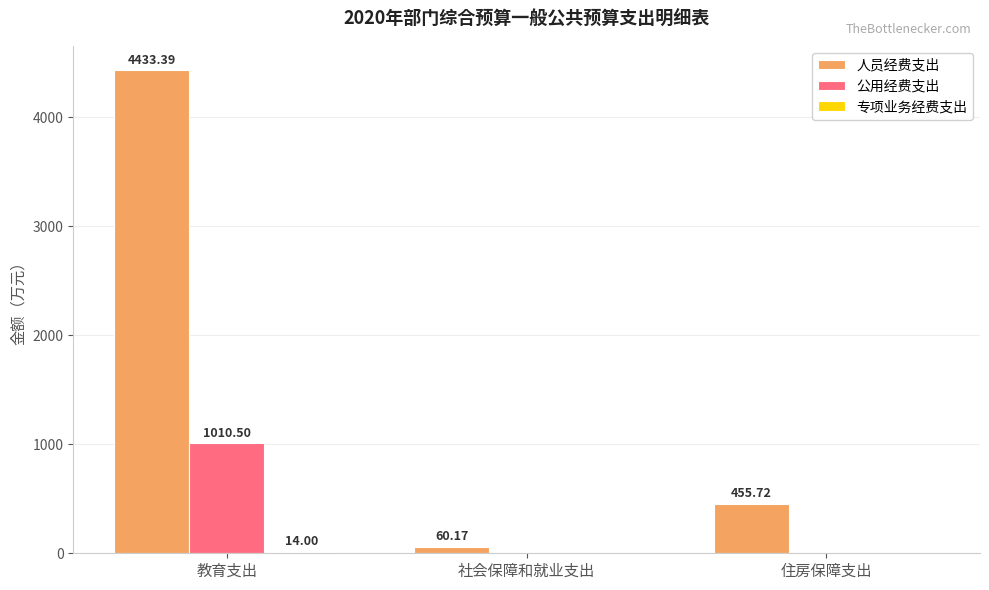

What is the total value across all series at 住房保障支出?

455.7